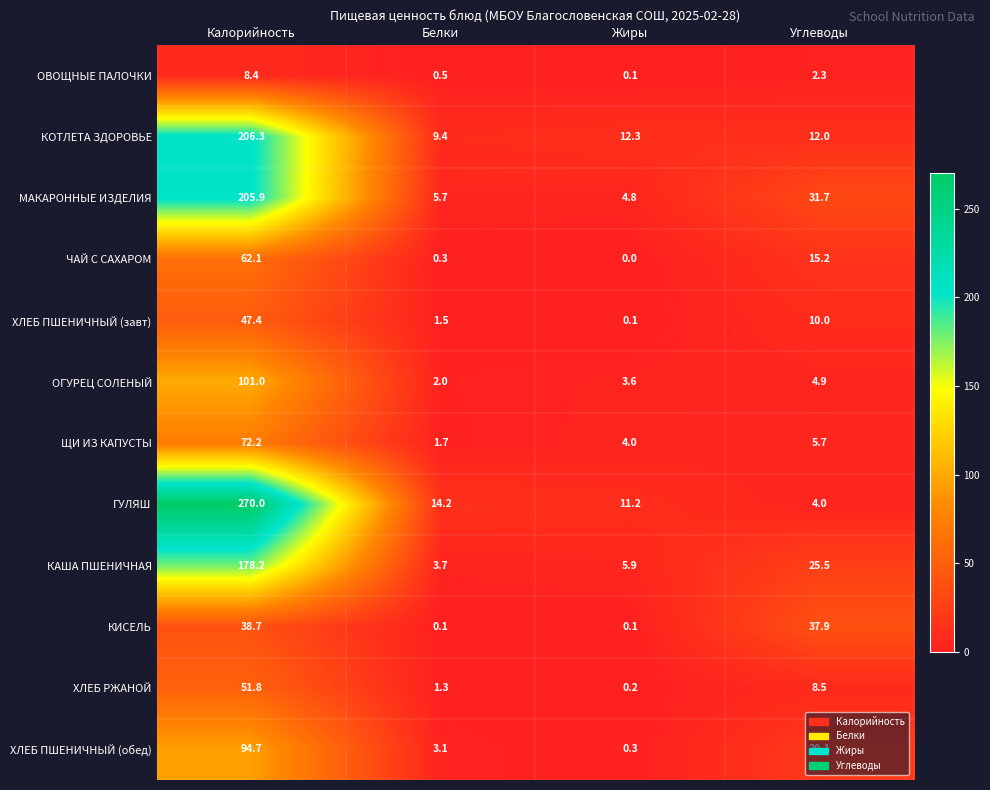

At how many categories does at least one series exceed 14?

3